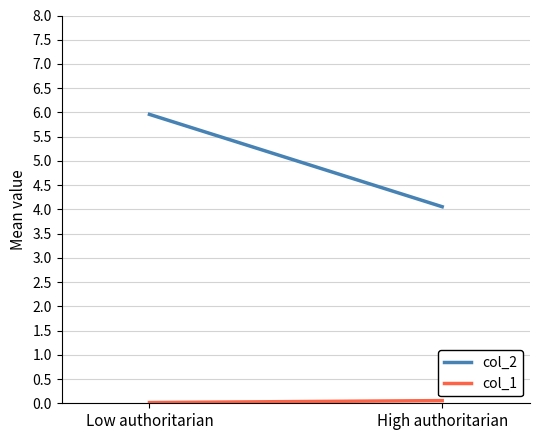

Which series has the largest total across all categories?

col_2